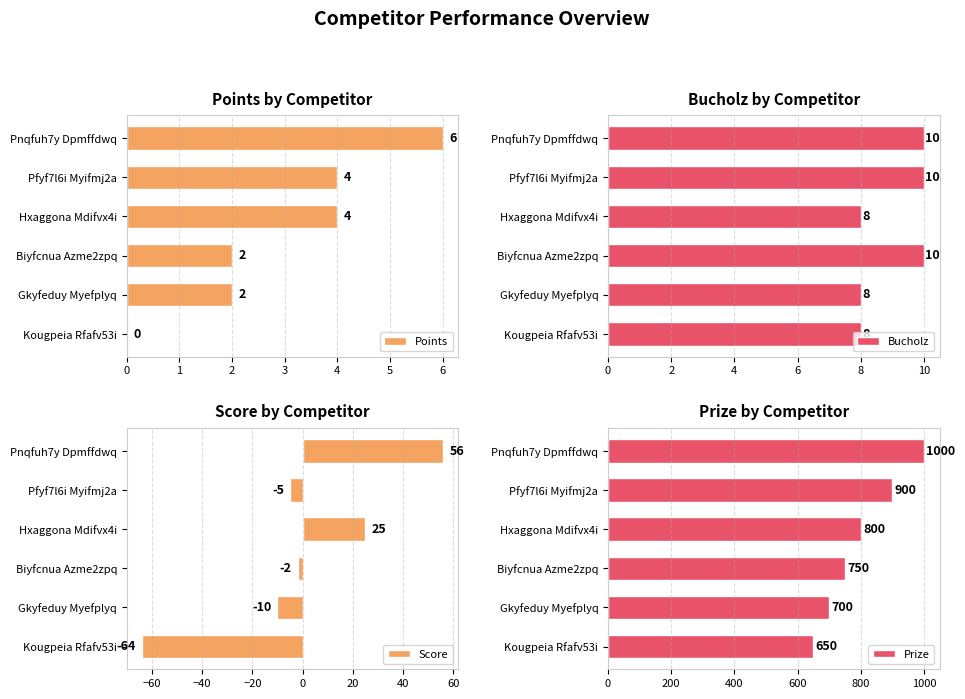

What is the value of the Bucholz bar at the 5th from the left?

8